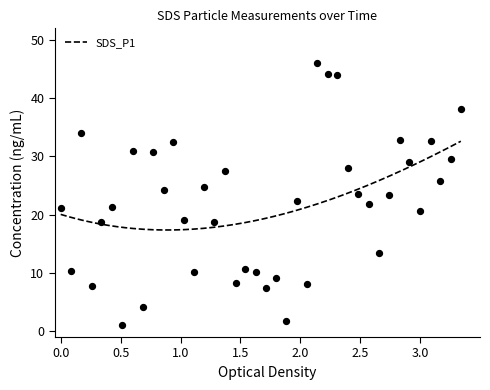

What is the highest value of the SDS_P1 series?

32.6